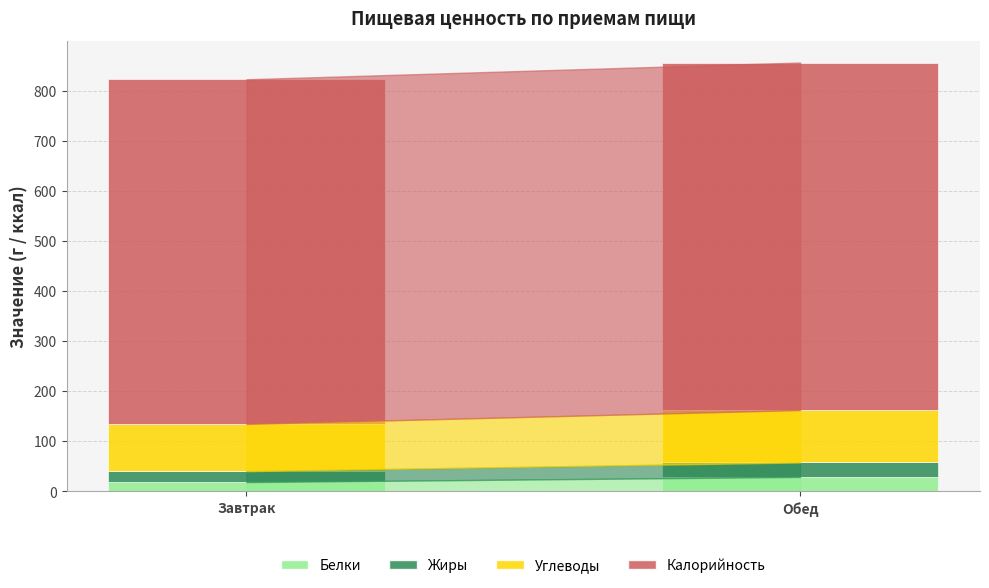

At which category is the sum across all series the highest?

Обед